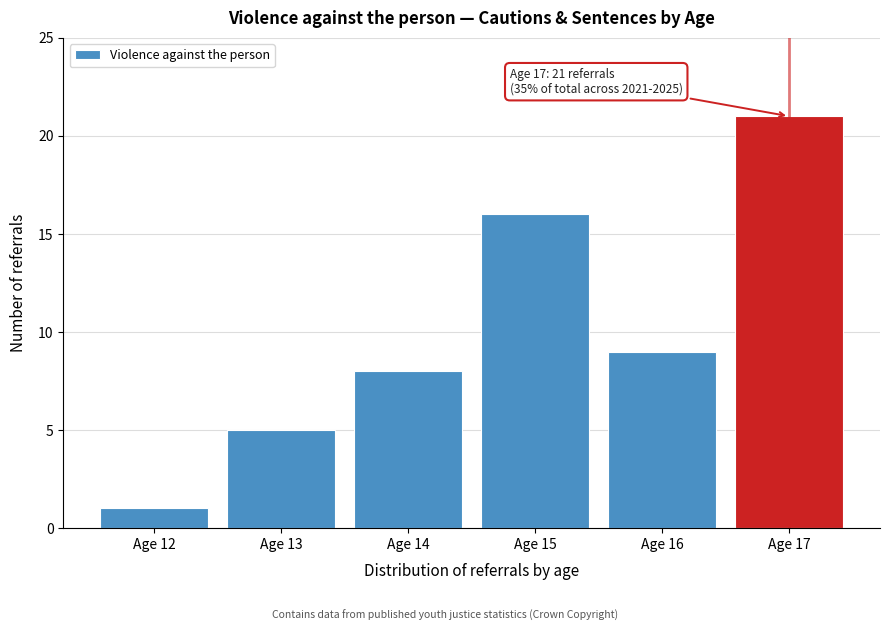

Reading right to left, extract all data points from this chart.

Age 17=21	Age 16=9	Age 15=16	Age 14=8	Age 13=5	Age 12=1